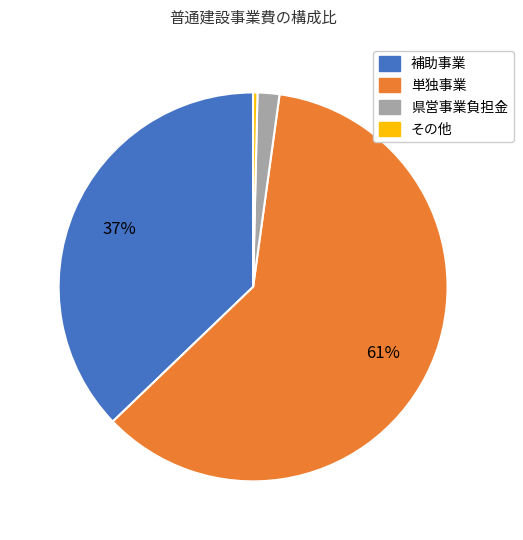

How many slices are in this pie chart?

4